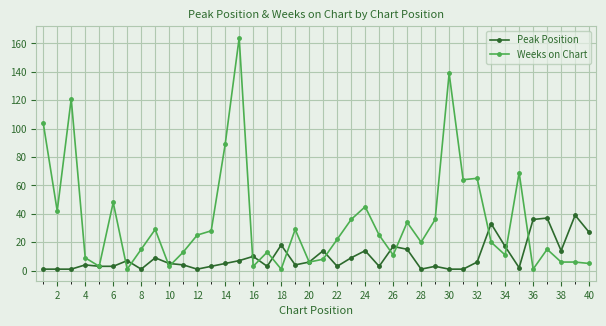

True or false: Peak Position has more than 2 interior local peaks.

True